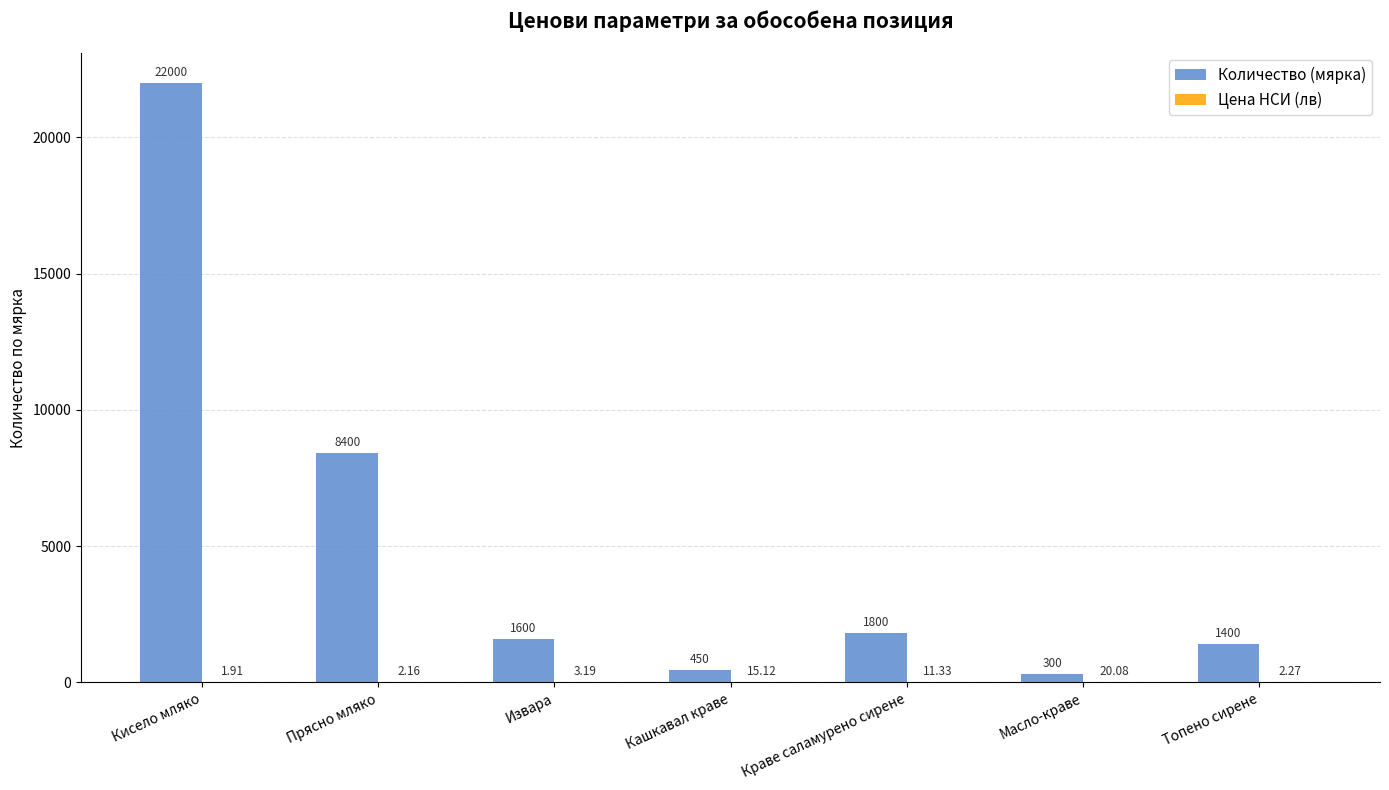

What is the sum of all Количество (мярка) values?

35950.0